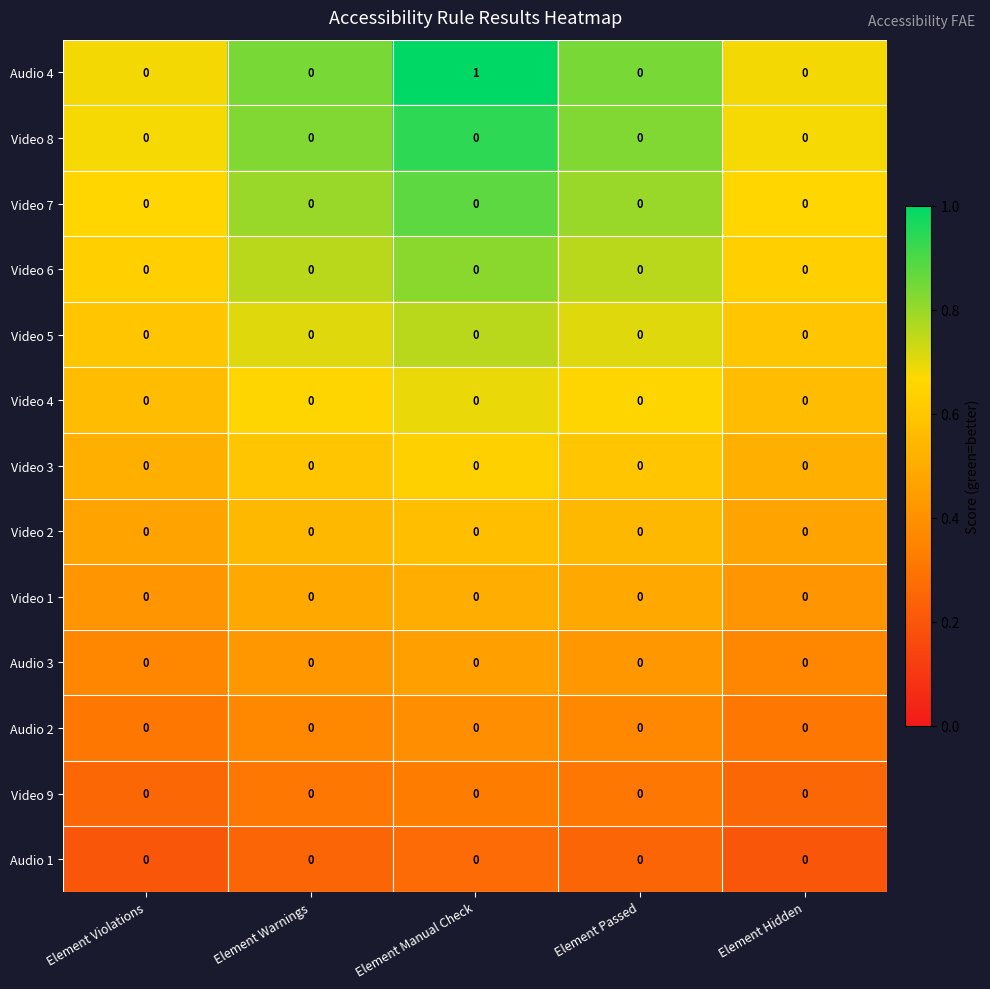

Which series has the largest total across all categories?

Audio 4